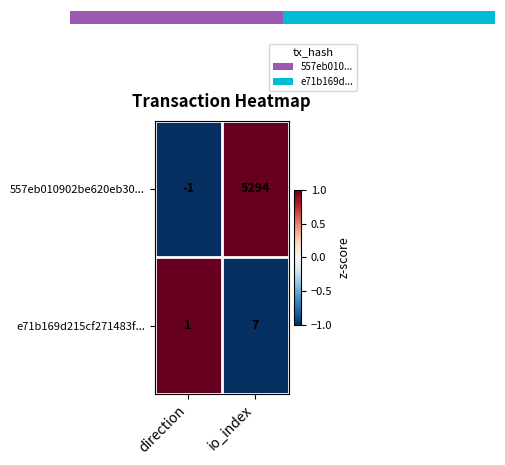

Which category has the lowest value across all series?

direction